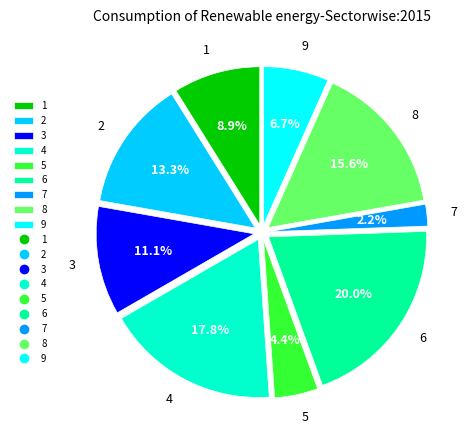

Which slice is the smallest?

7